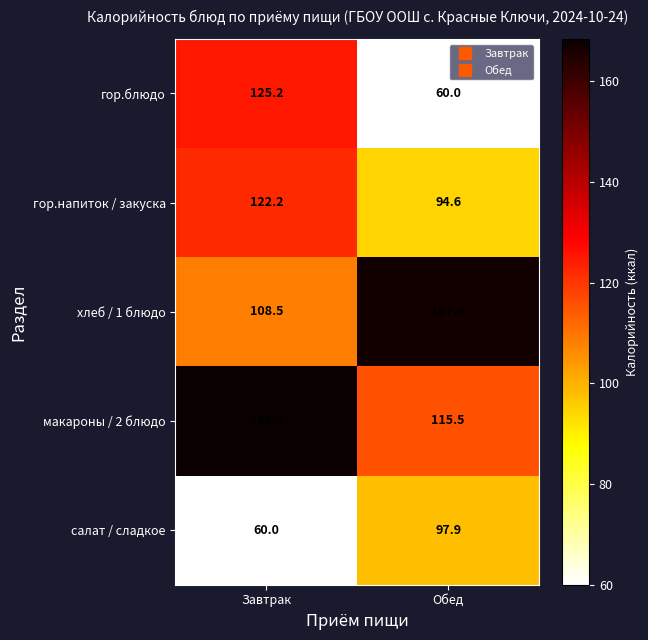

List the series in order of their peak value, highest first.

макароны / 2 блюдо, хлеб / 1 блюдо, гор.блюдо, гор.напиток / закуска, салат / сладкое